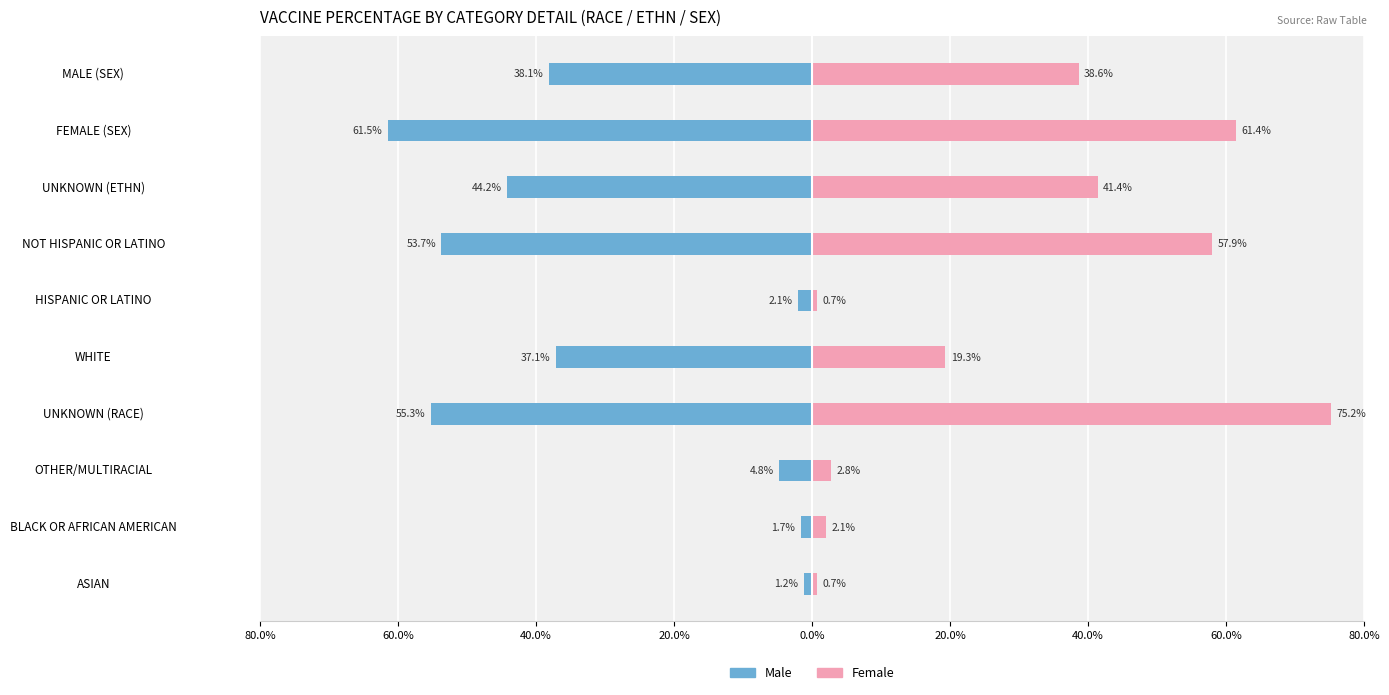

What is the difference between the maximum and minimum values in the Female series?

74.5